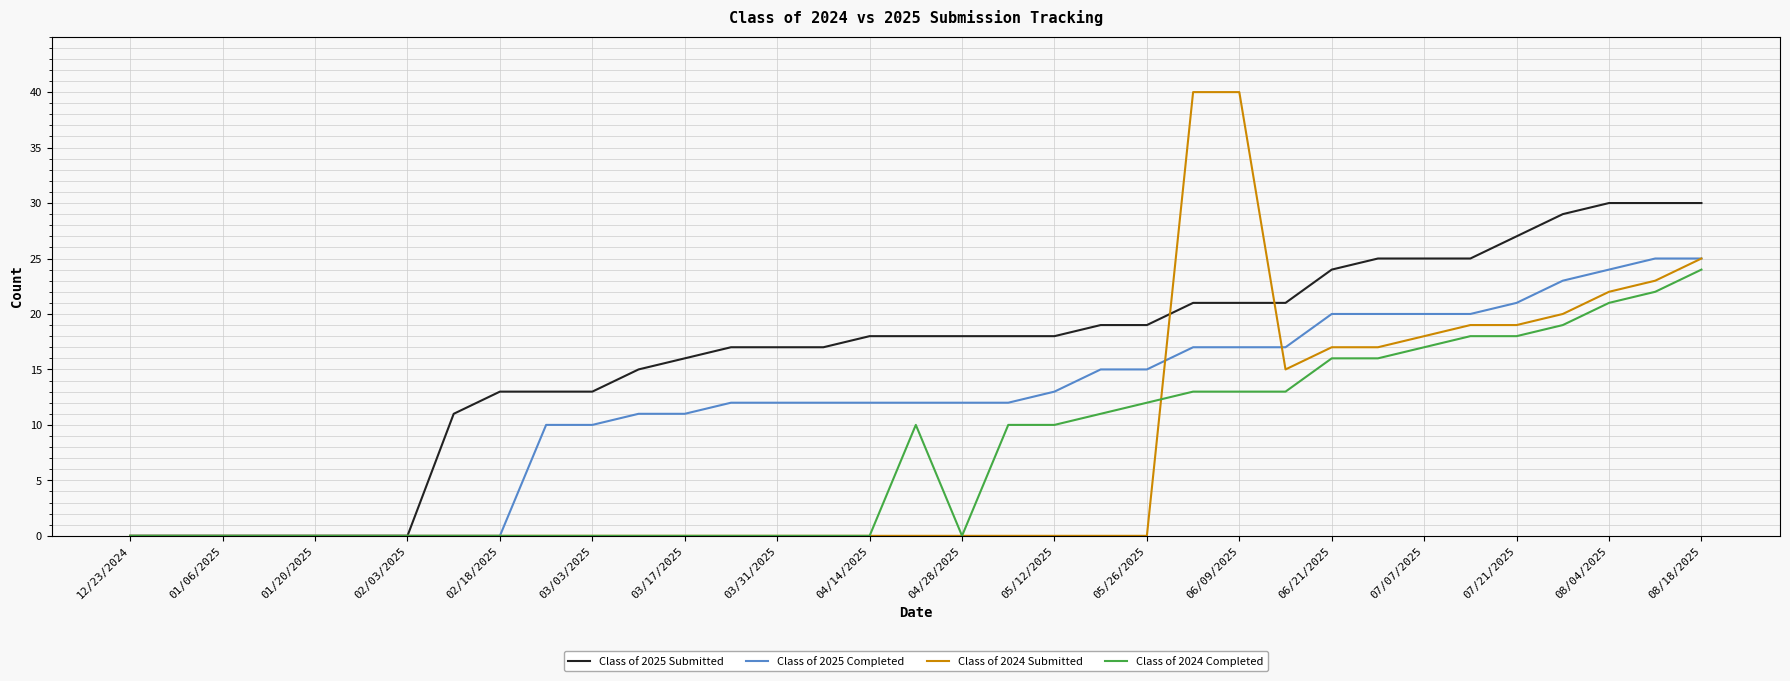

What is the maximum value for Class of 2025 Completed?

25